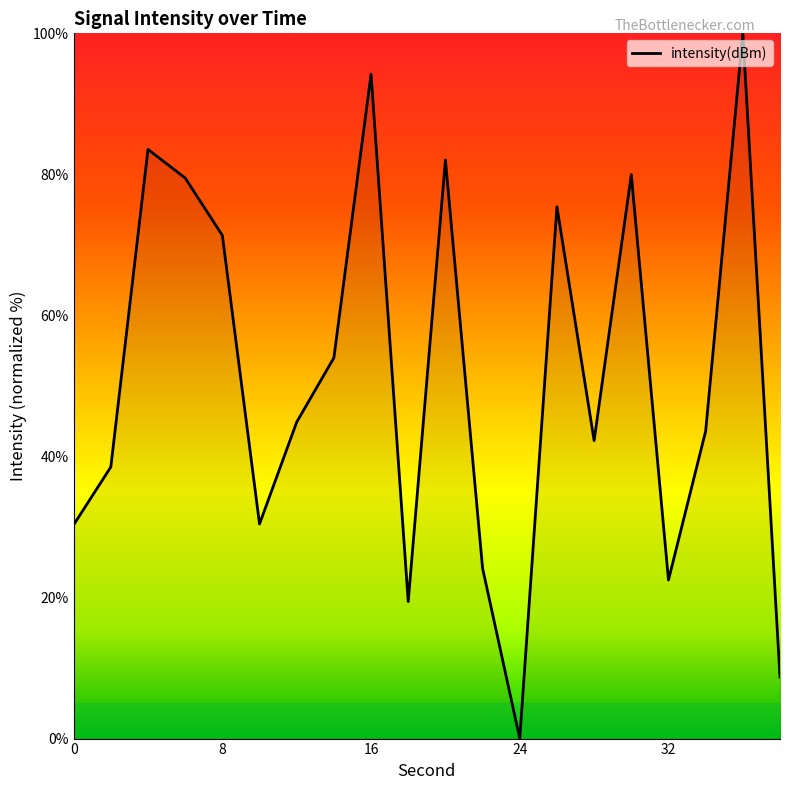

What is the maximum value shown in the chart?

100.0